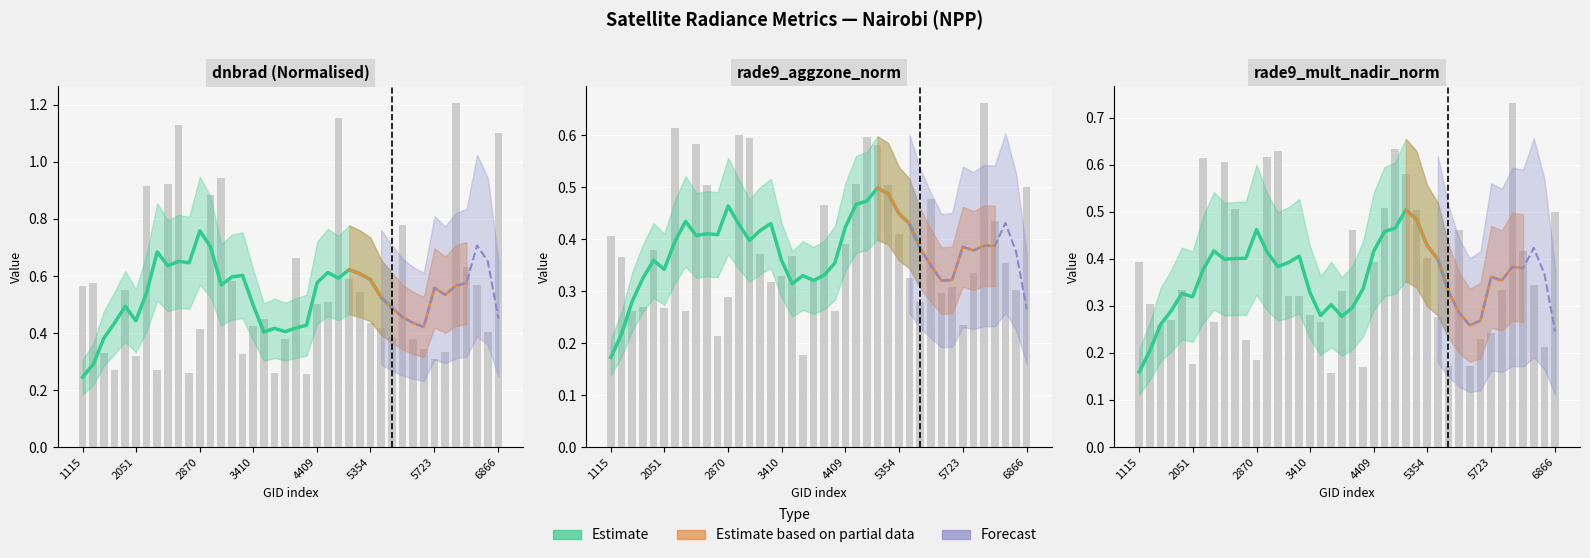

What is the value of the rade9_aggzone_norm bar at the 7th from the left?

0.6